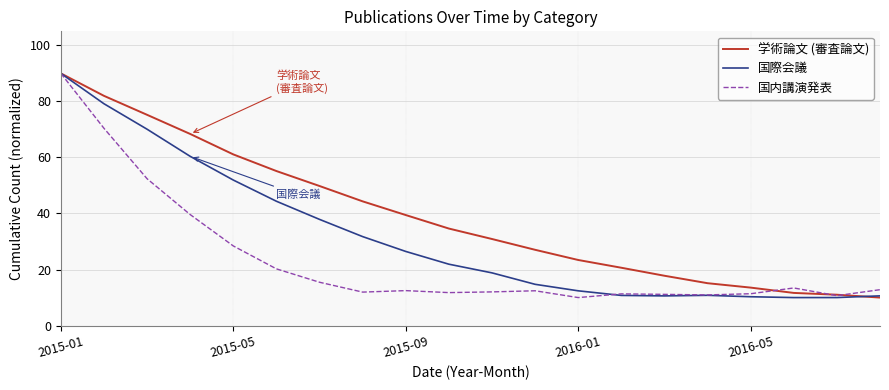

What is the lowest value of the 学術論文 (審査論文) series?

10.0